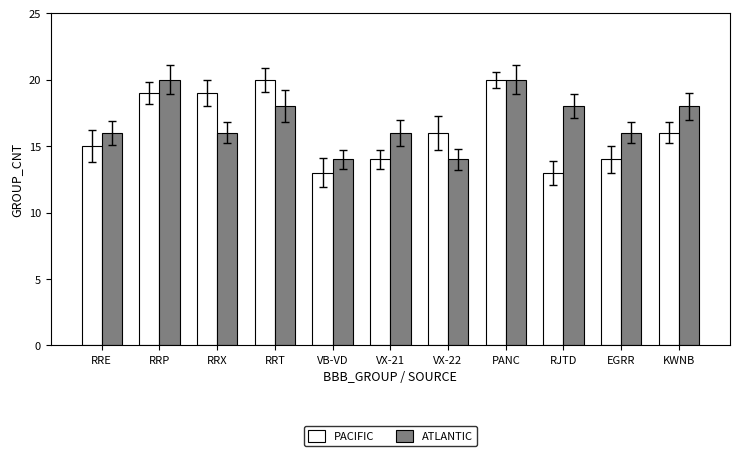

What is the smallest value displayed?

13